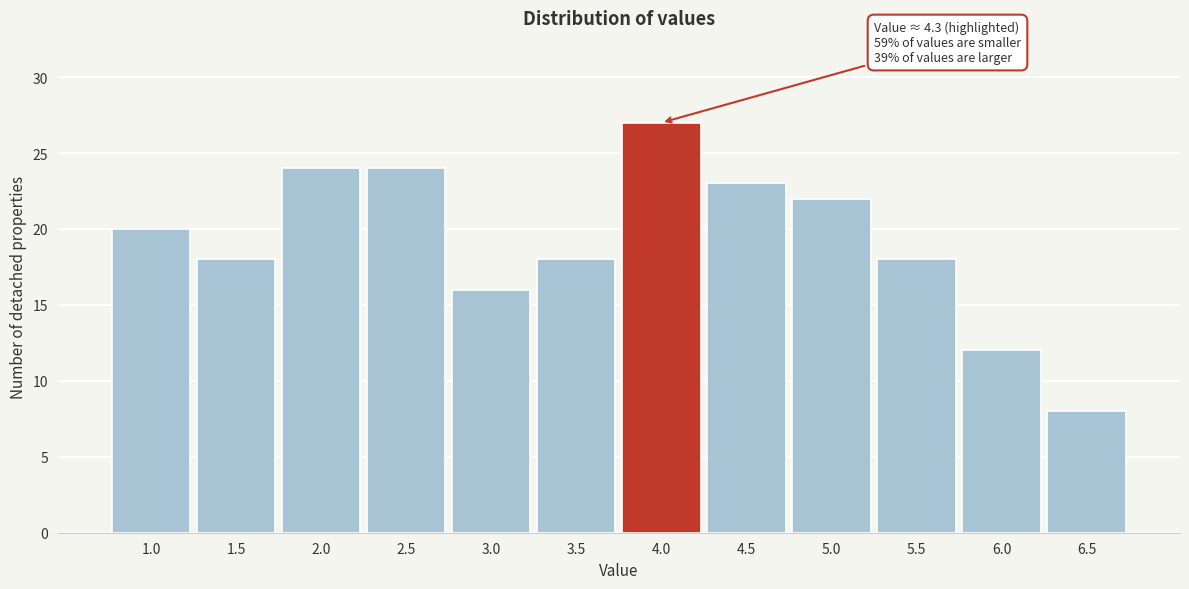

Reading right to left, what are all the values shown in this chart?

6.5=8	6.0=12	5.5=18	5.0=22	4.5=23	4.0=27	3.5=18	3.0=16	2.5=24	2.0=24	1.5=18	1.0=20